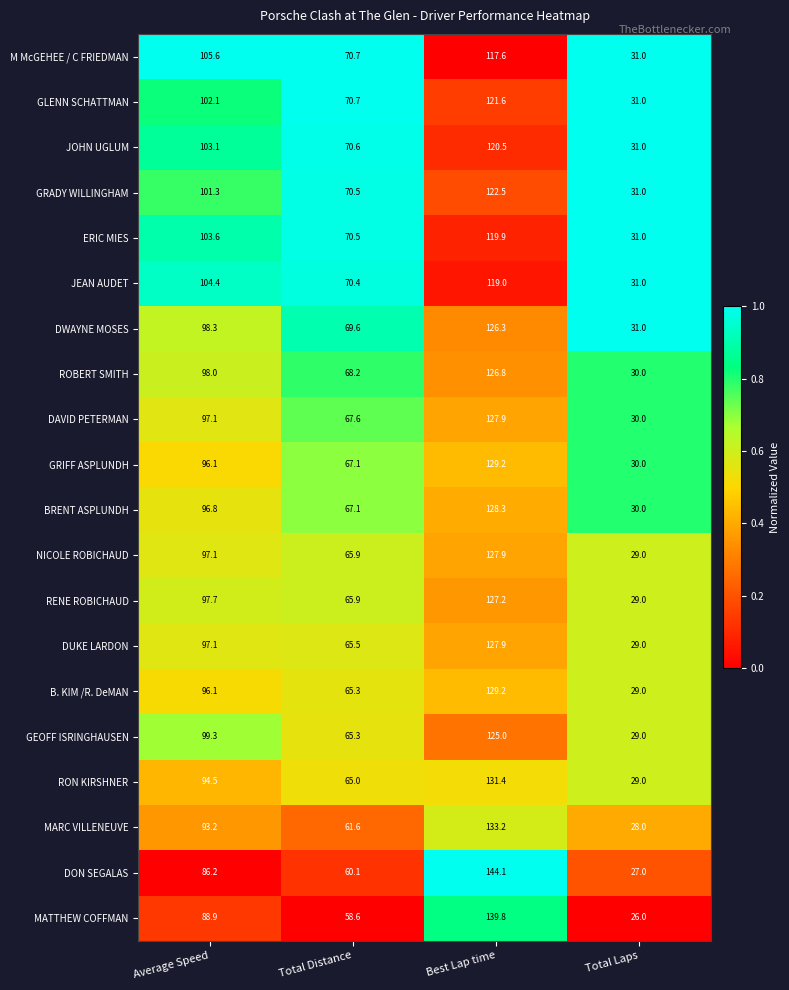

What is the spread (max minus min) of values at Average Speed?

19.4